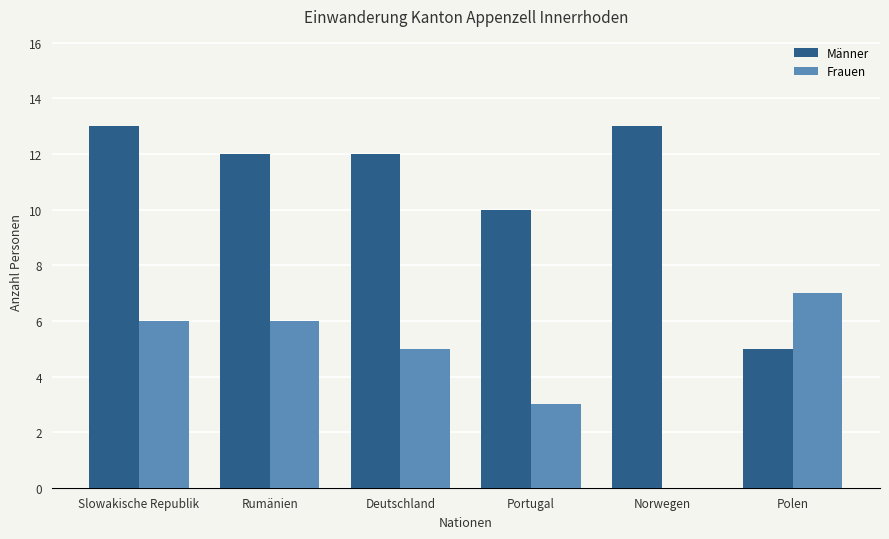

Count the number of categories in the chart.

6